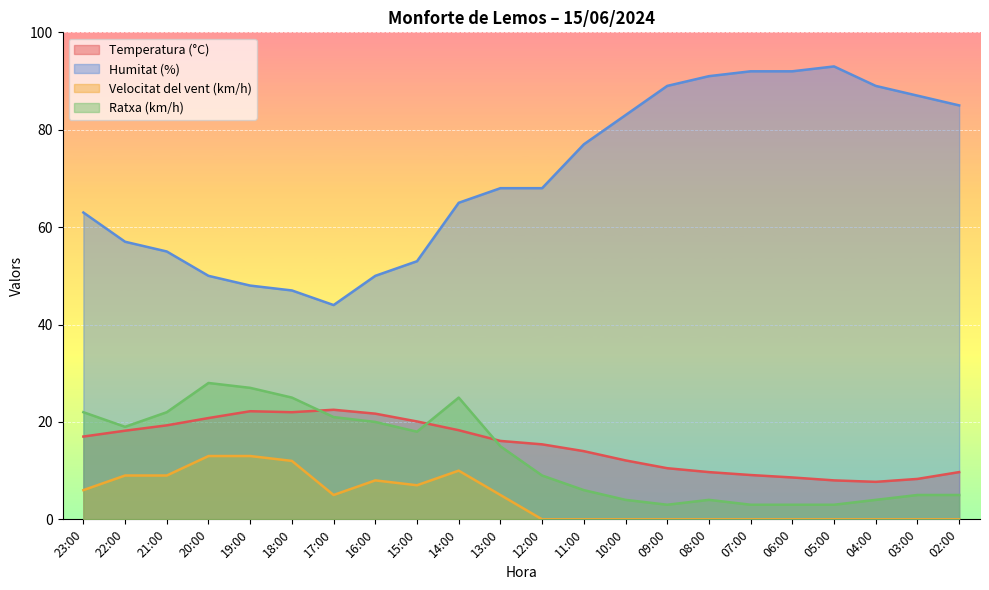

What is the maximum value for Temperatura (°C)?

22.5